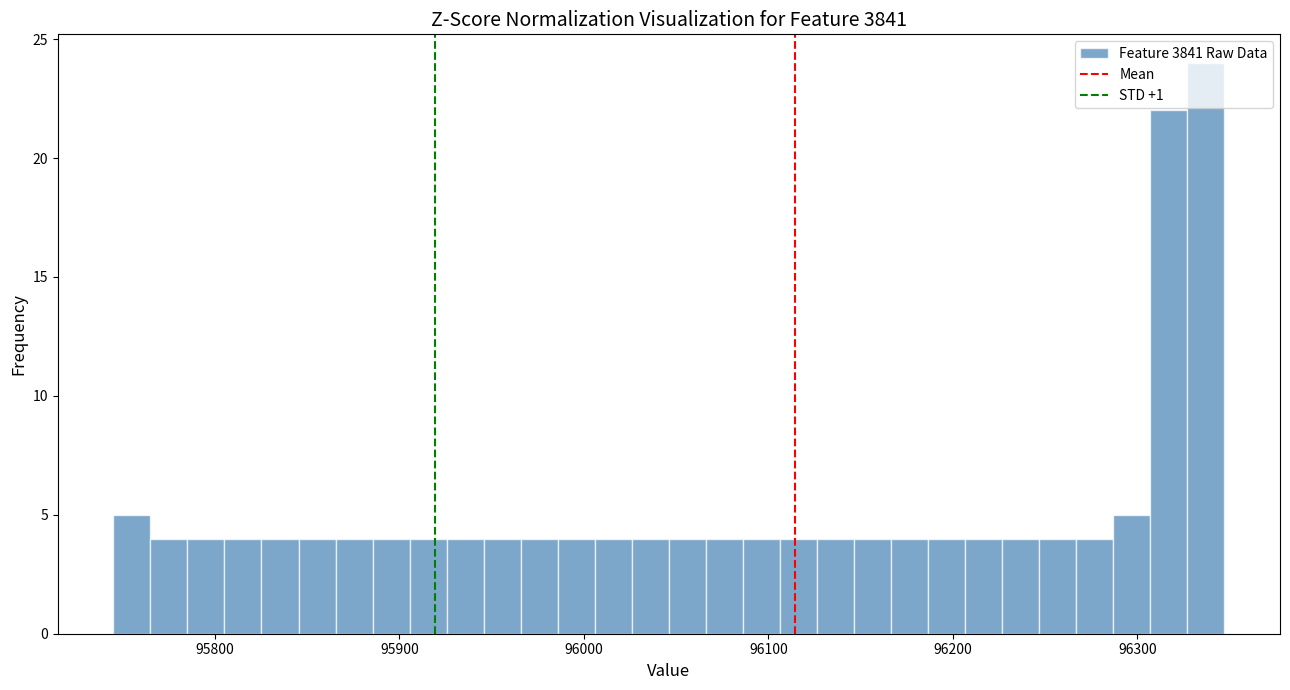

Read against the x-axis, roughly where is the centre of the tallest bar?

96340